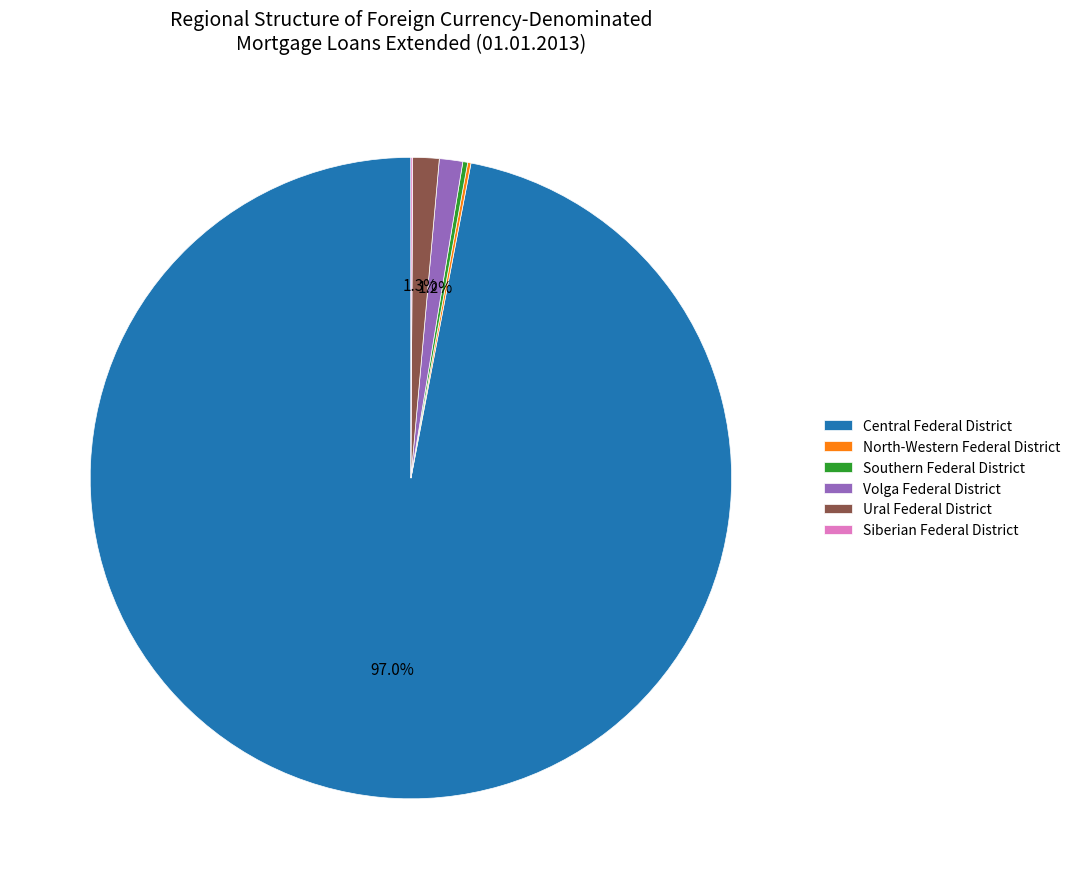

Which slice is the largest?

Central Federal District